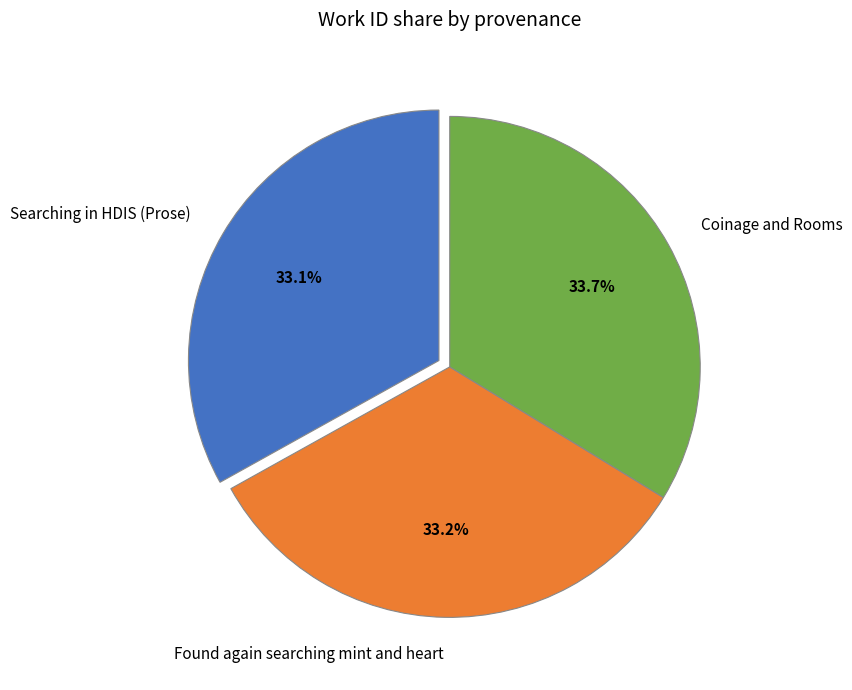

What is the ratio of the value at Found again searching mint and heart to the value at Coinage and Rooms?

1.0